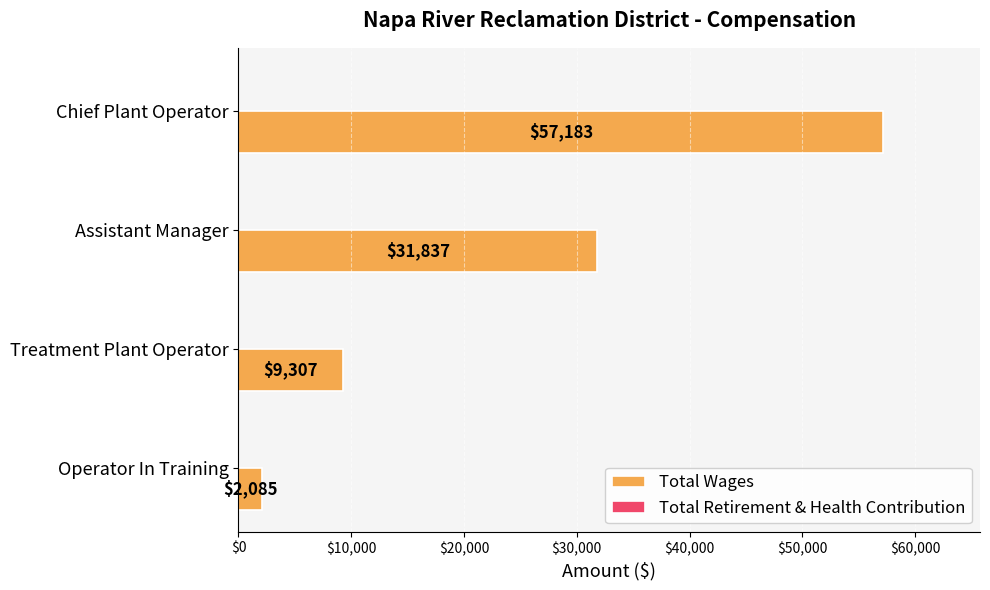

How many values are between 9307 and 57183?

3